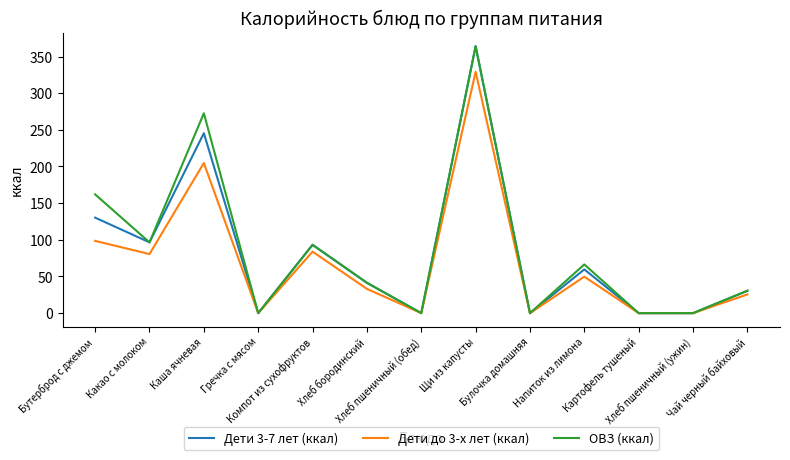

What are all the series names shown in the legend?

Дети 3-7 лет (ккал), Дети до 3-х лет (ккал), ОВЗ (ккал)